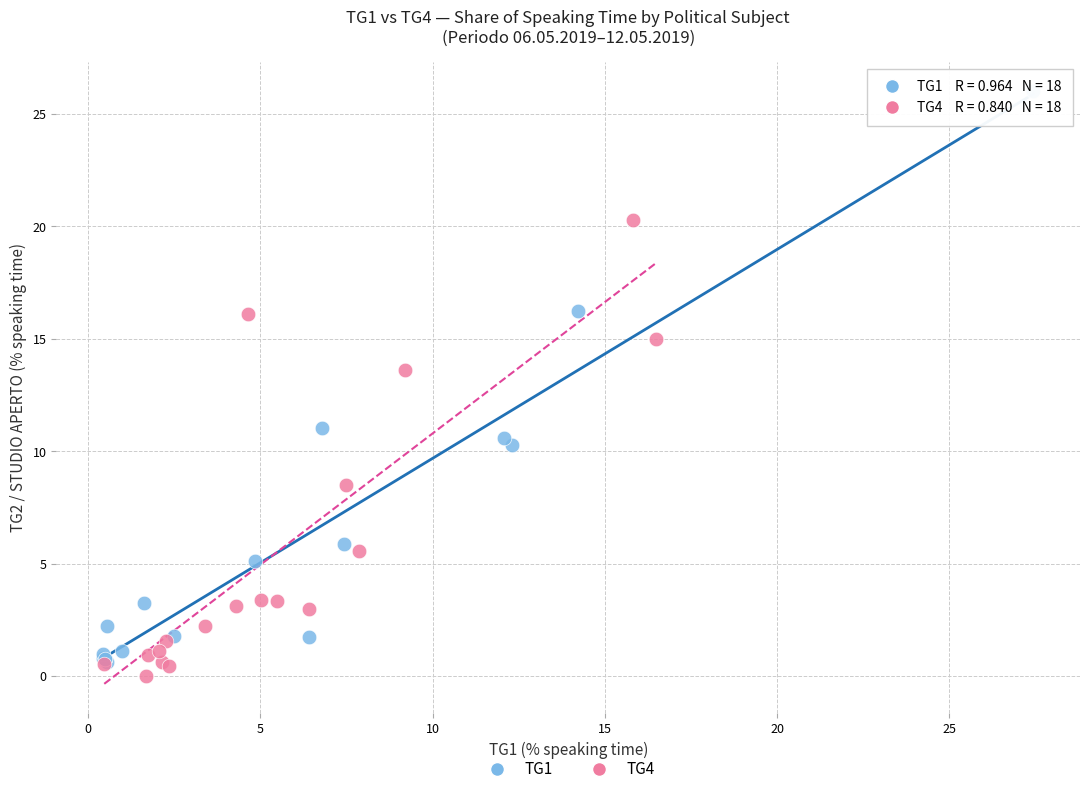

Which series has the widest spread of Y values?

TG1